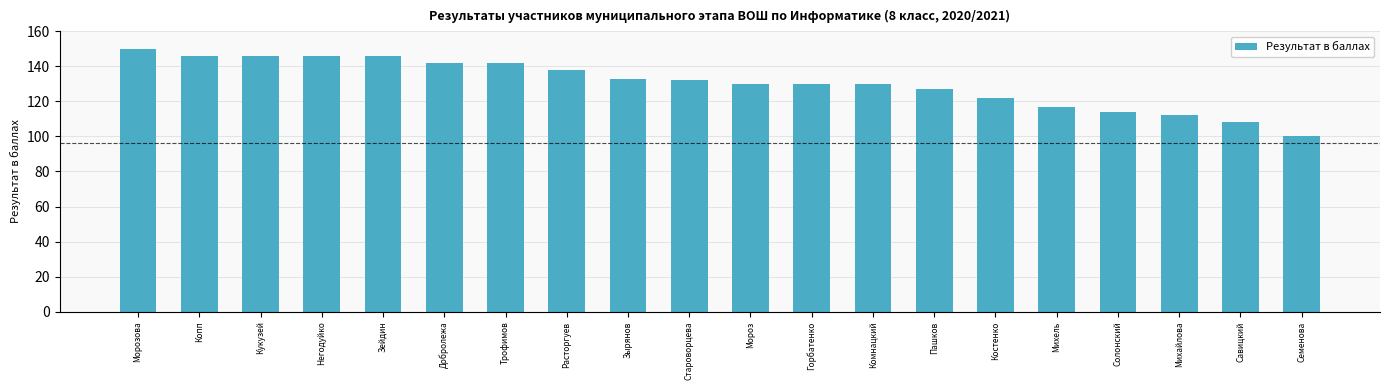

Does the chart contain stacked bars?

No